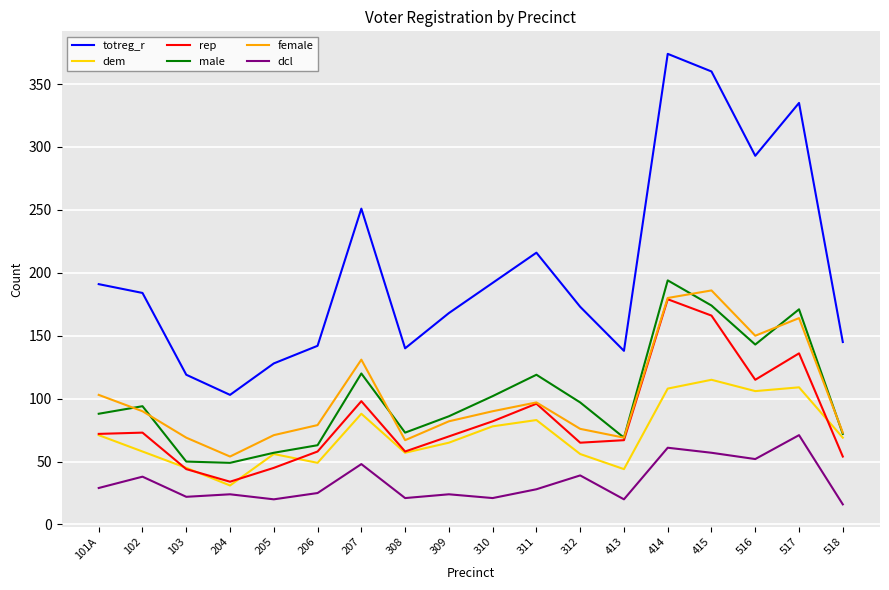

Which series changed the most between 101A and 413?

totreg_r